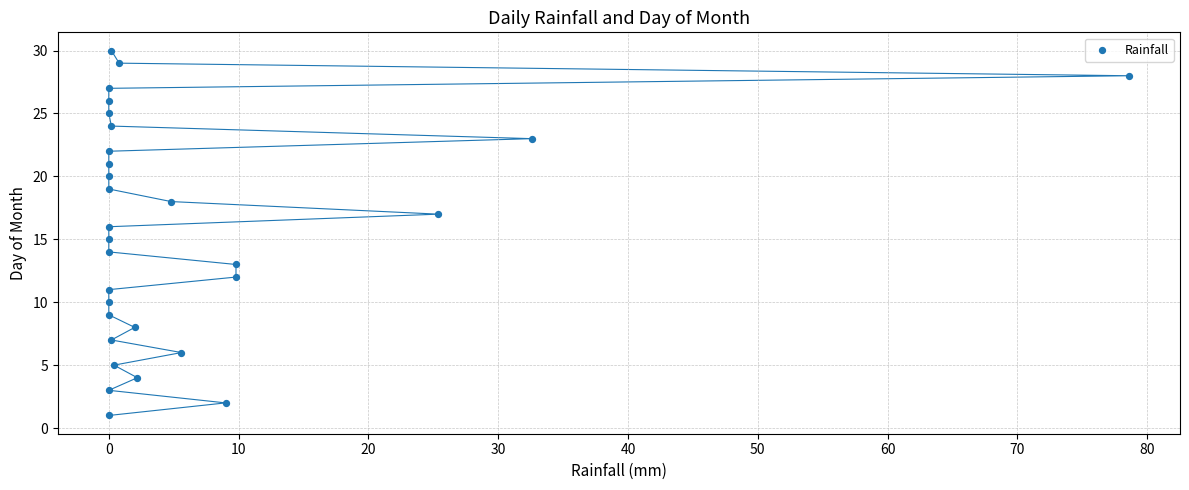

What is the range of Y values (max minus min)?

29